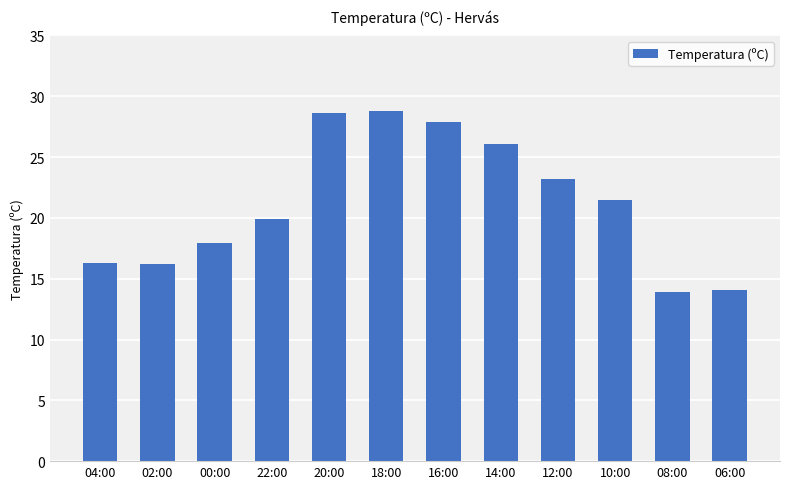

What value does the data have at 08:00?

13.9